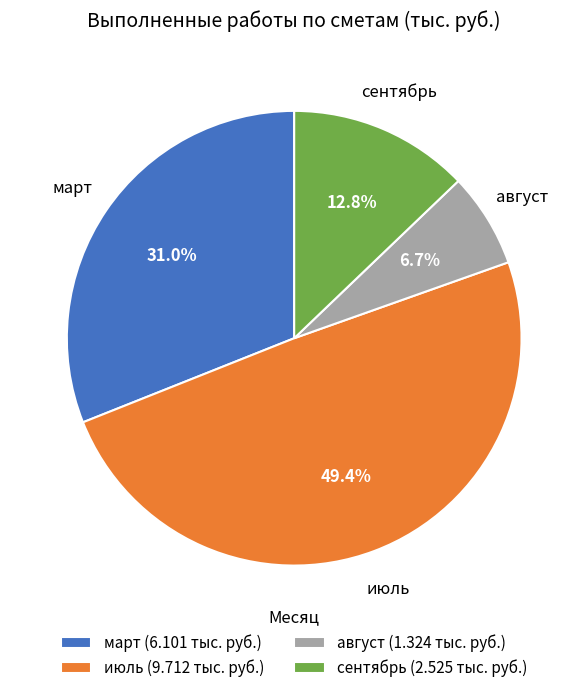

Which has a higher value, июль (9.712 тыс. руб.) or сентябрь (2.525 тыс. руб.)?

июль (9.712 тыс. руб.)